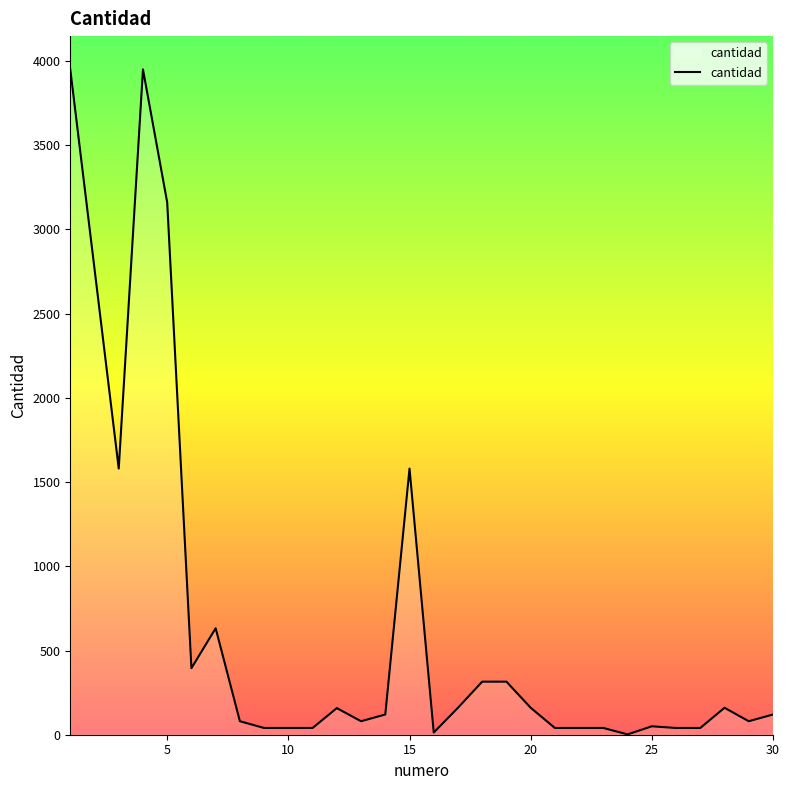

What is the greatest value displayed?

3950